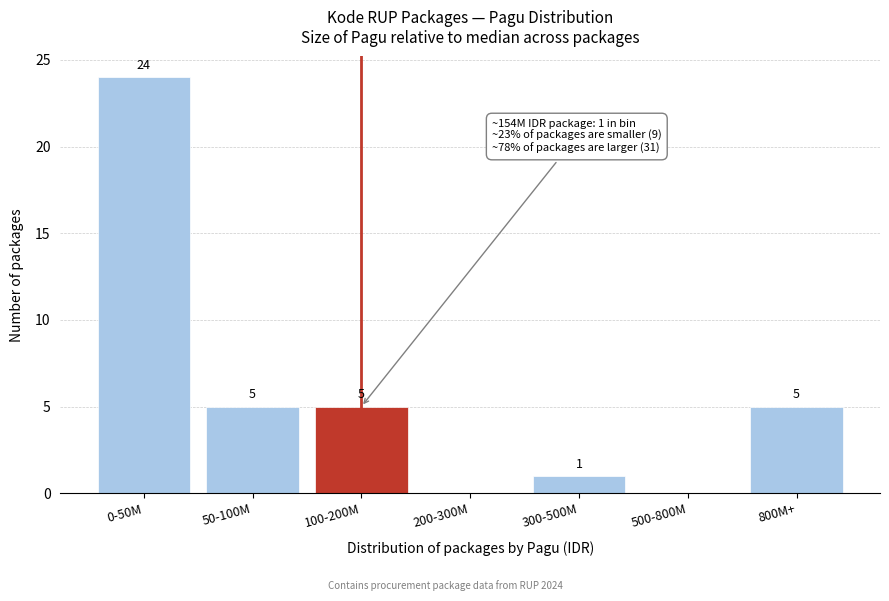

Reading left to right, what are all the values shown in this chart?

0-50M=24	50-100M=5	100-200M=5	200-300M=0	300-500M=1	500-800M=0	800M+=5